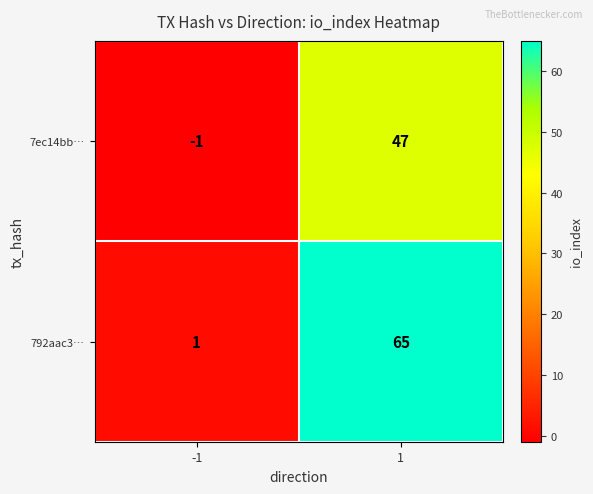

Reading right to left, what are all the values shown in this chart?

7ec14bb…: 1=47	-1=-1
792aac3…: 1=65	-1=1